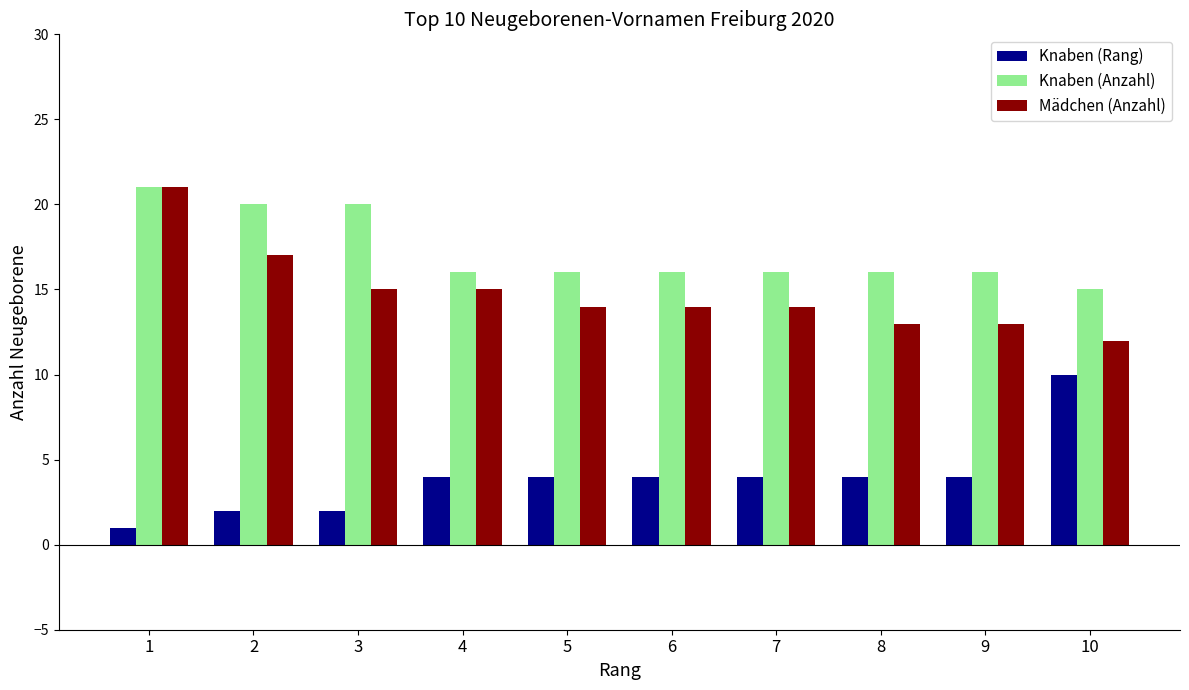

Where does the Knaben (Anzahl) series first go above 16?

1